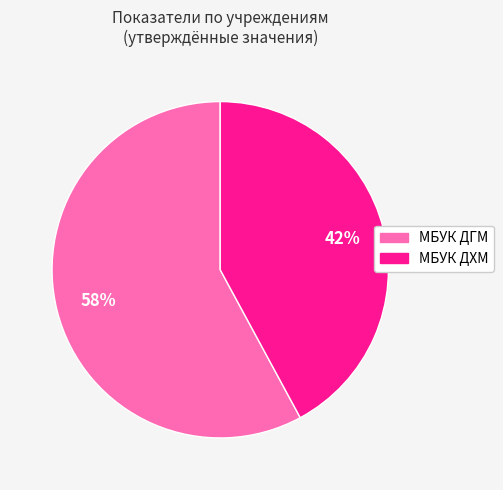

To the nearest percent, what is the difference between the largest and smallest slice percentages?

16%